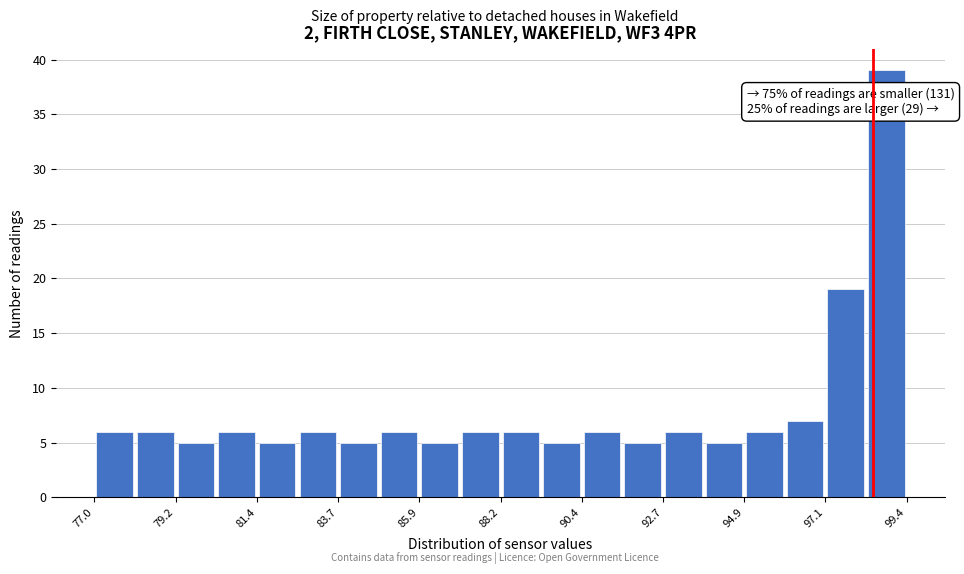

Read against the x-axis, roughly where is the centre of the tallest bar?

99.0